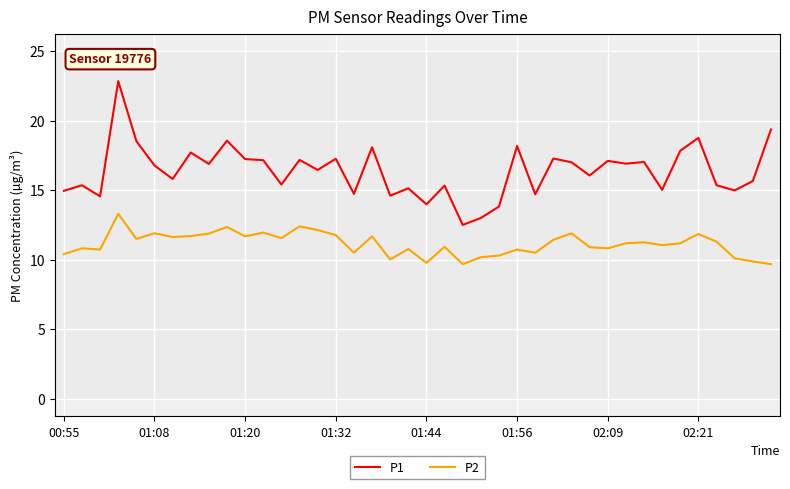

List the series in order of their overall mean, lowest first.

P2, P1